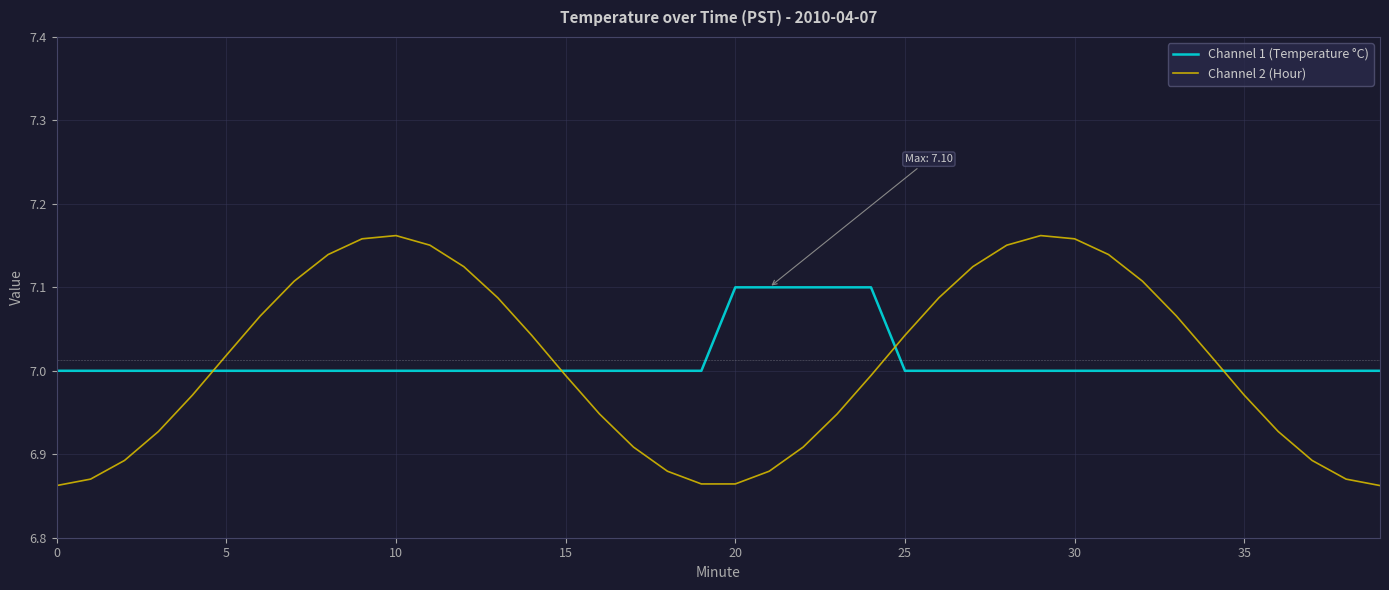

List the series in order of their peak value, highest first.

Channel 2 (Hour), Channel 1 (Temperature °C)